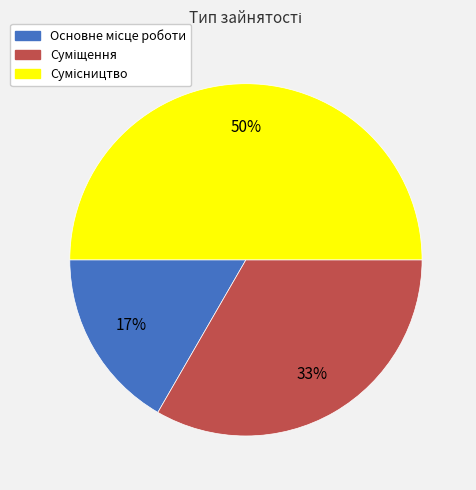

To the nearest percent, what is the average slice percentage?

33%